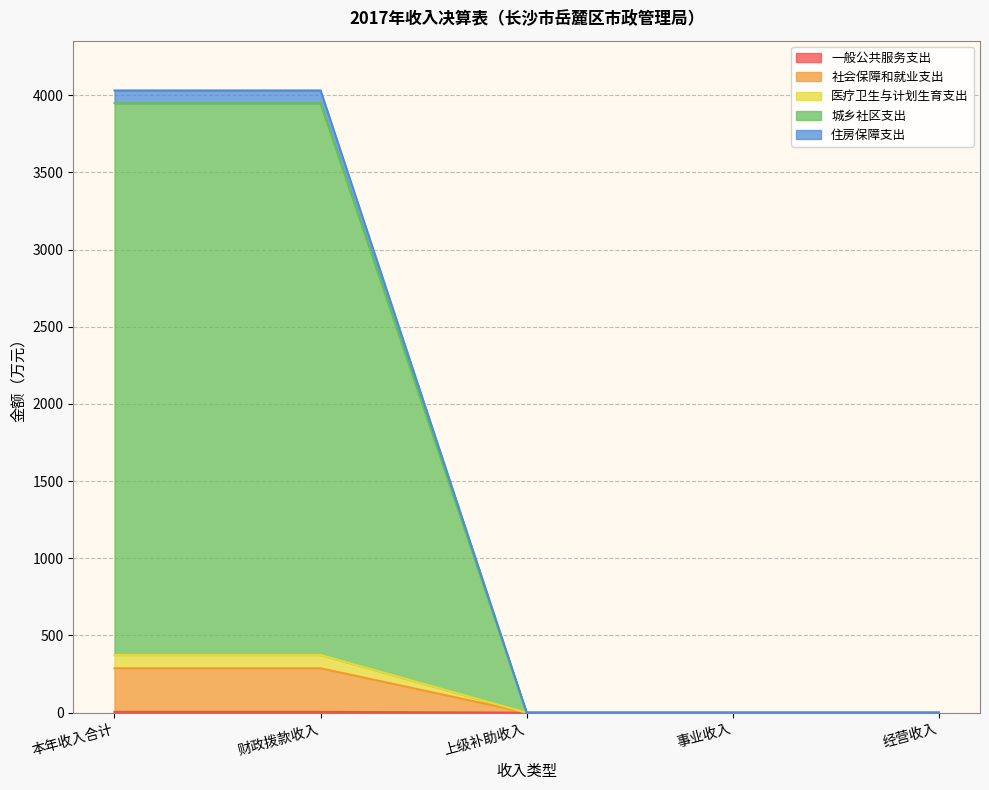

Which label corresponds to the largest value in the chart?

本年收入合计